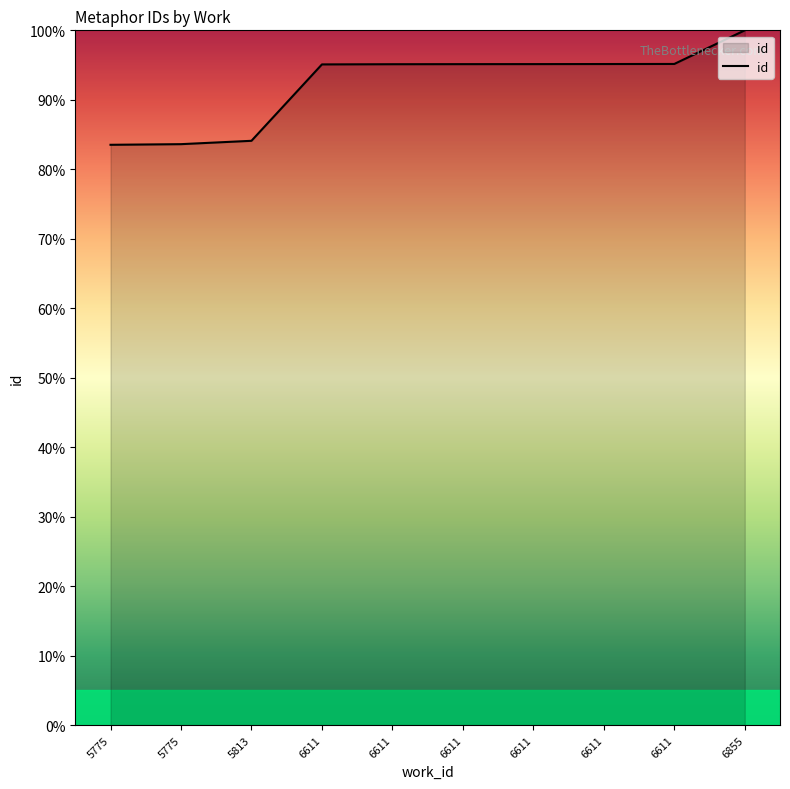

Reading right to left, list all the values displayed in this chart.

6855=100.0	6611=95.2	6611=95.2	6611=95.1	6611=95.1	6611=95.1	6611=95.1	5813=84.1	5775=83.6	5775=83.5